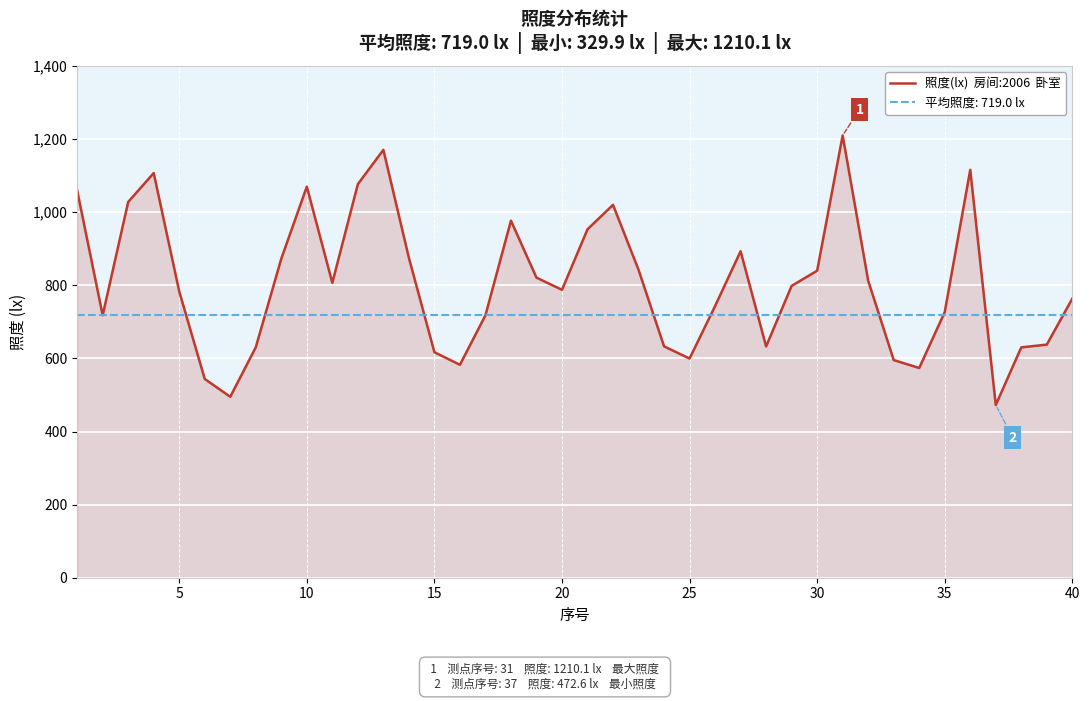

What is the smallest value displayed?

472.6